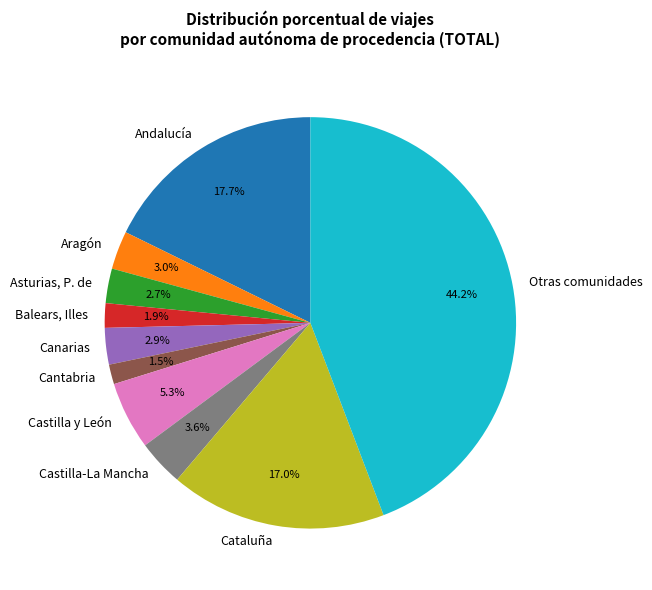

Rank the categories by value from highest to lowest.

Otras comunidades, Andalucía, Cataluña, Castilla y León, Castilla-La Mancha, Aragón, Canarias, Asturias, P. de, Balears, Illes, Cantabria